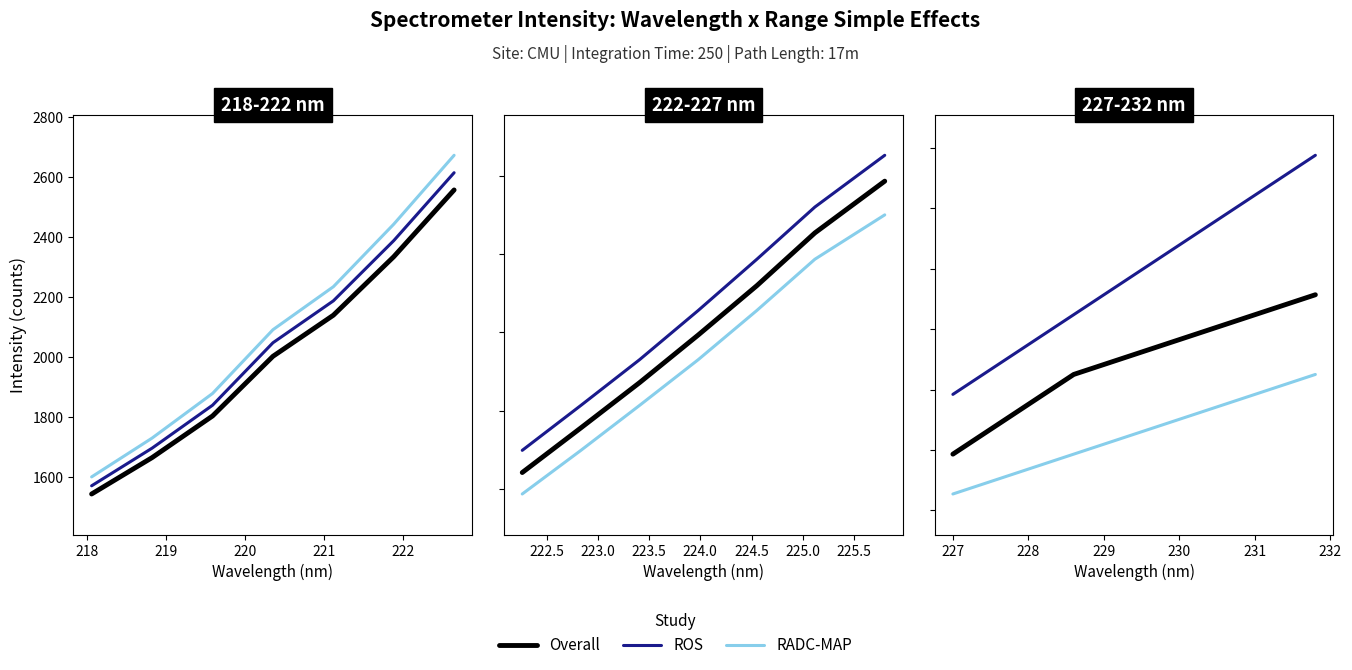

True or false: ROS and RADC-MAP cross at least once.

False